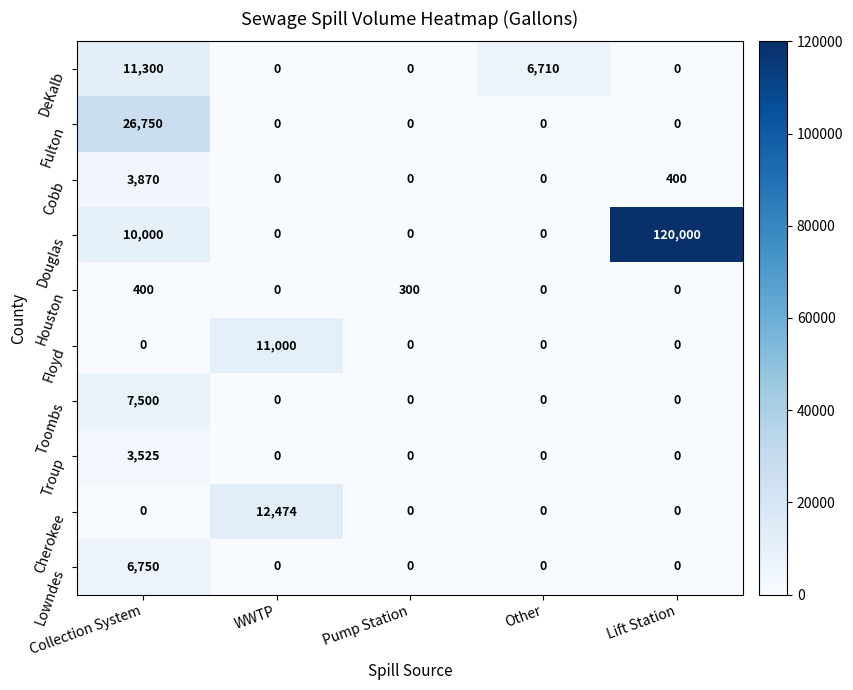

Rank the series by their maximum value, from lowest to highest.

Houston, Troup, Cobb, Lowndes, Toombs, Floyd, DeKalb, Cherokee, Fulton, Douglas